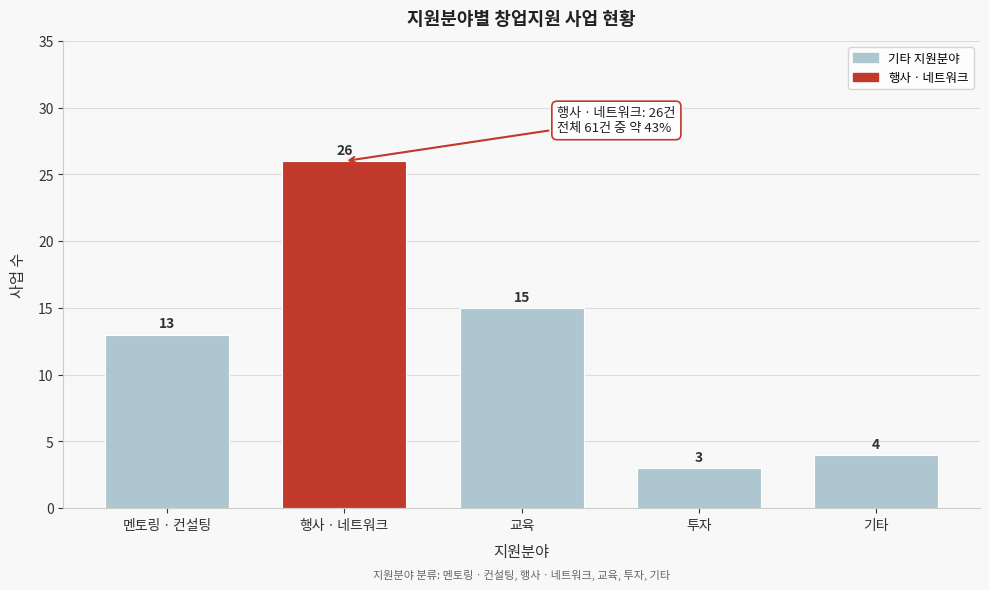

Reading right to left, what are all the values shown in this chart?

기타=4	투자=3	교육=15	행사ㆍ네트워크=26	멘토링ㆍ컨설팅=13